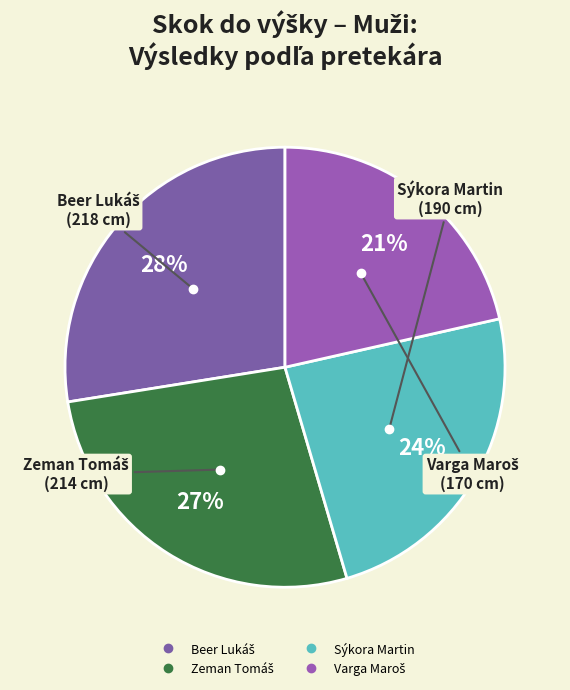

Is there a majority slice in this chart?

No